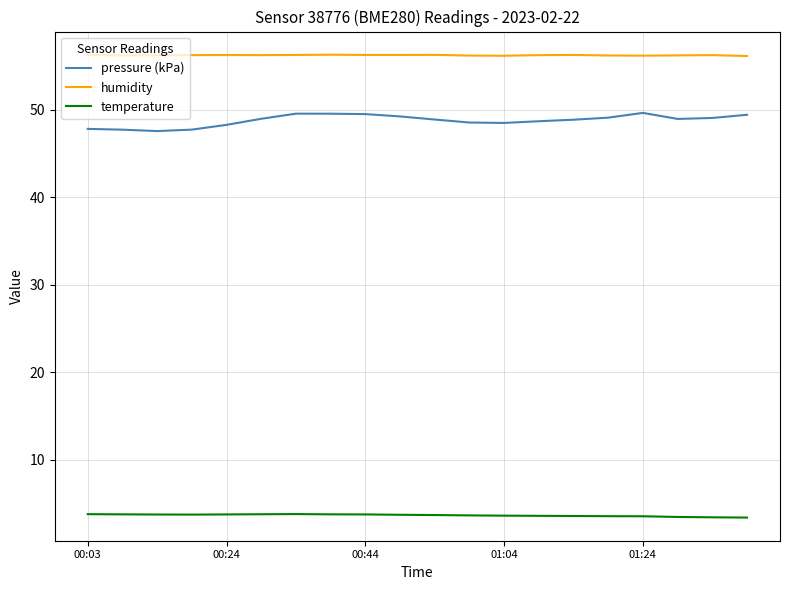

Does the chart have visible grid lines?

Yes